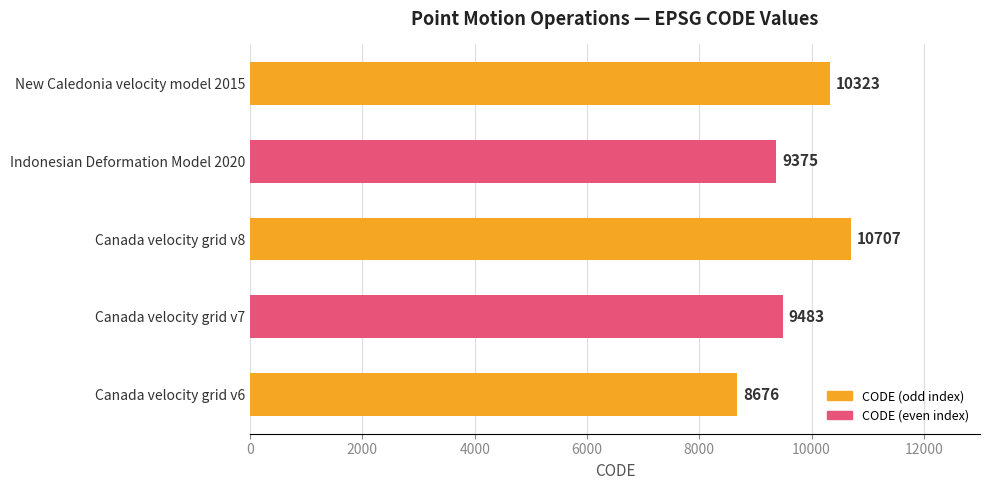

What is the change in value from Canada velocity grid v8 to Indonesian Deformation Model 2020?

-1332